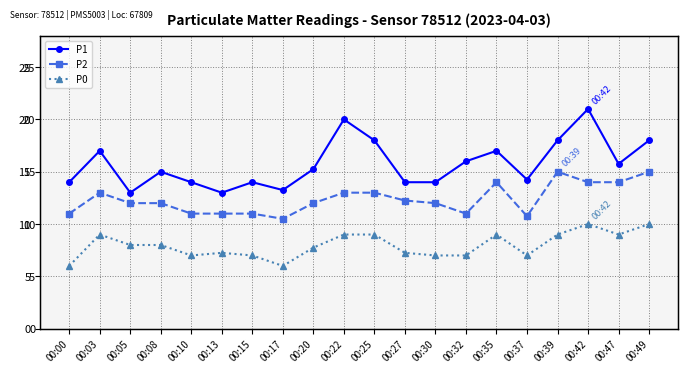

What is the difference between the highest and lowest values at 00:37?

7.2